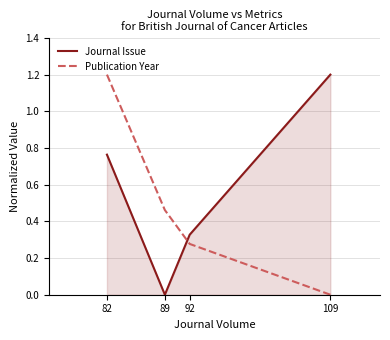

Where is Publication Year nearest to the value 0?

109